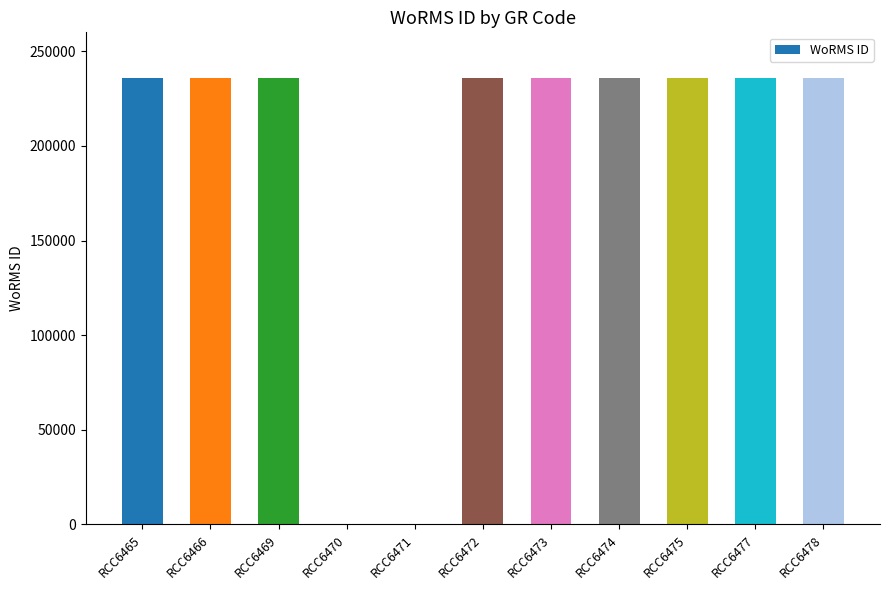

What is the average value?

193054